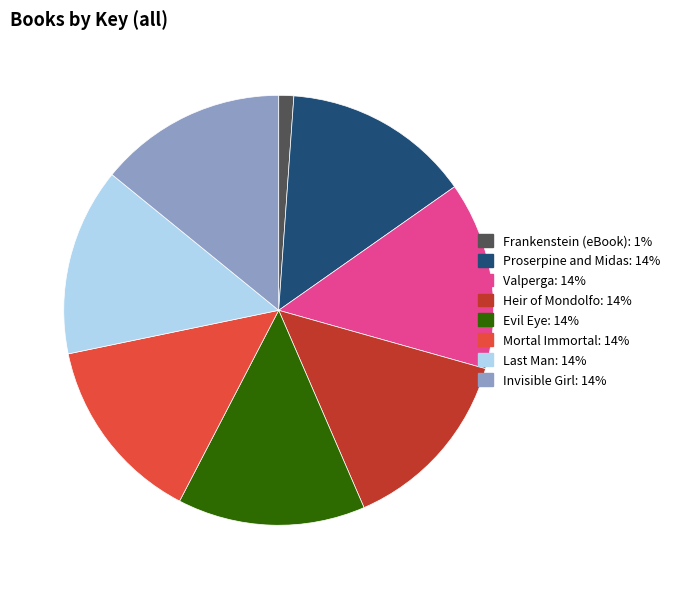

Is Heir of Mondolfo the majority of the pie?

No